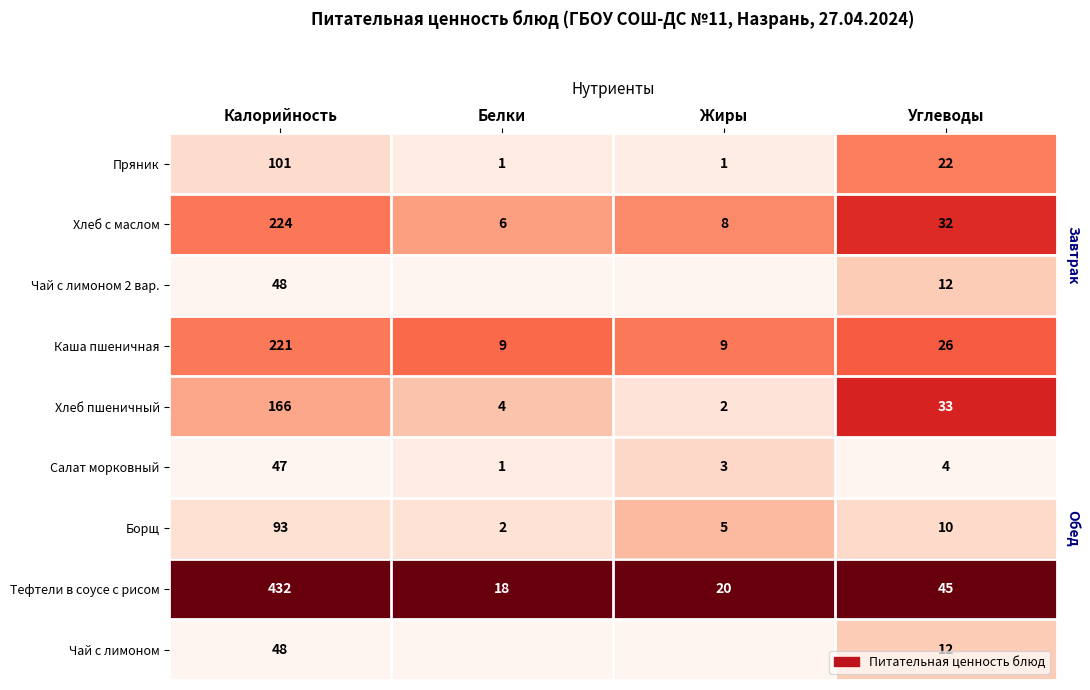

What is the difference between the second highest and second lowest values in the Борщ series?

5